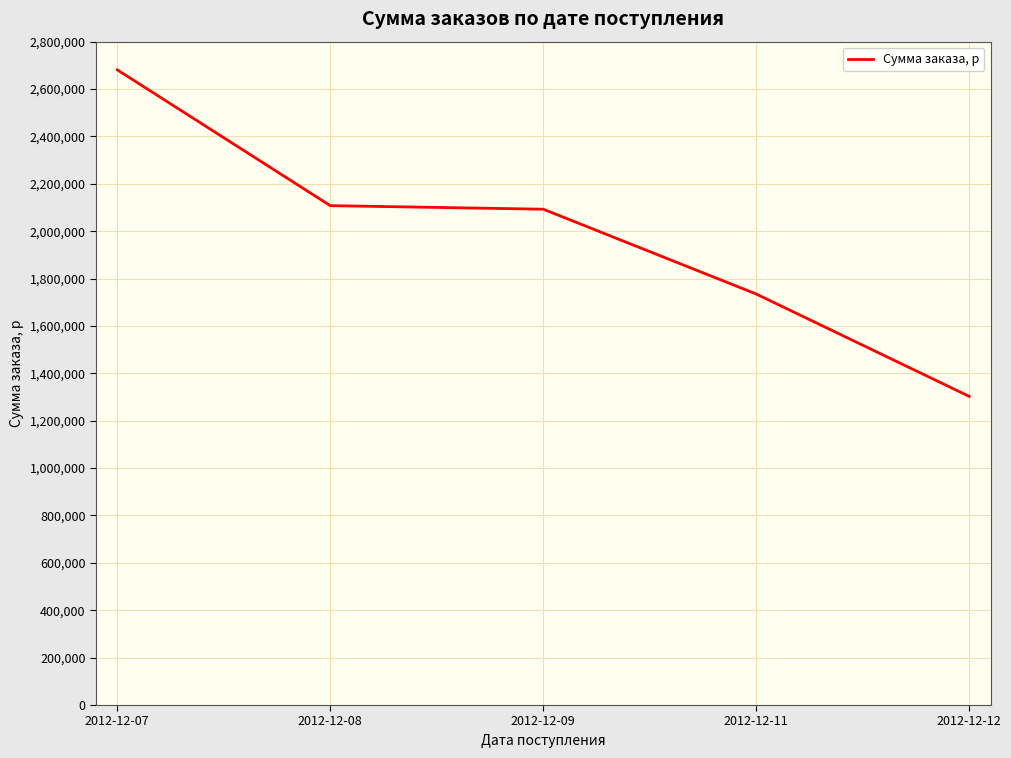

What is the difference between the second highest and minimum values?

805151